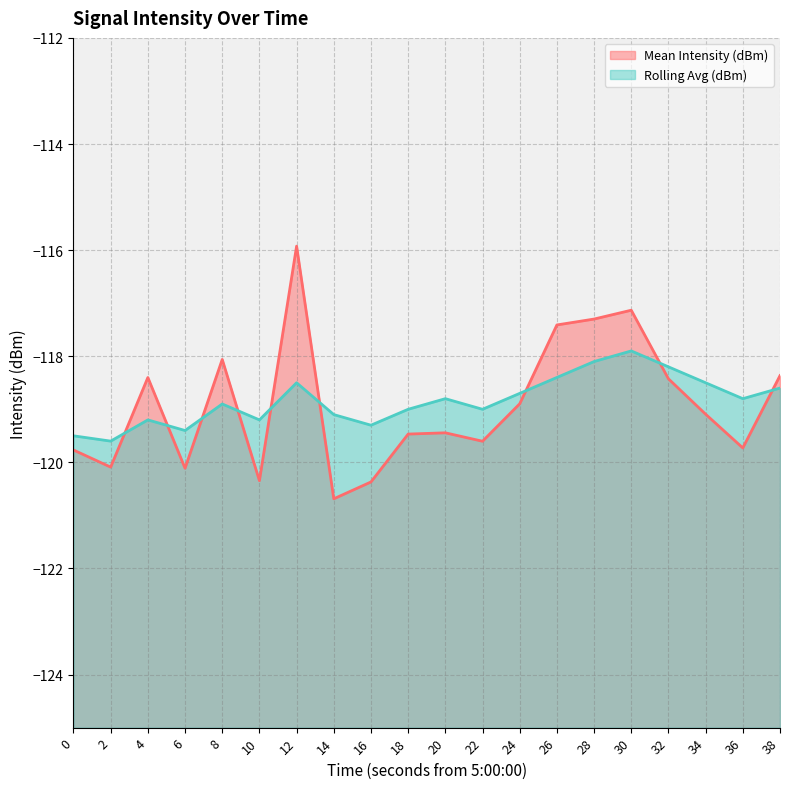

At which label does Mean Intensity (dBm) reach its peak?

12